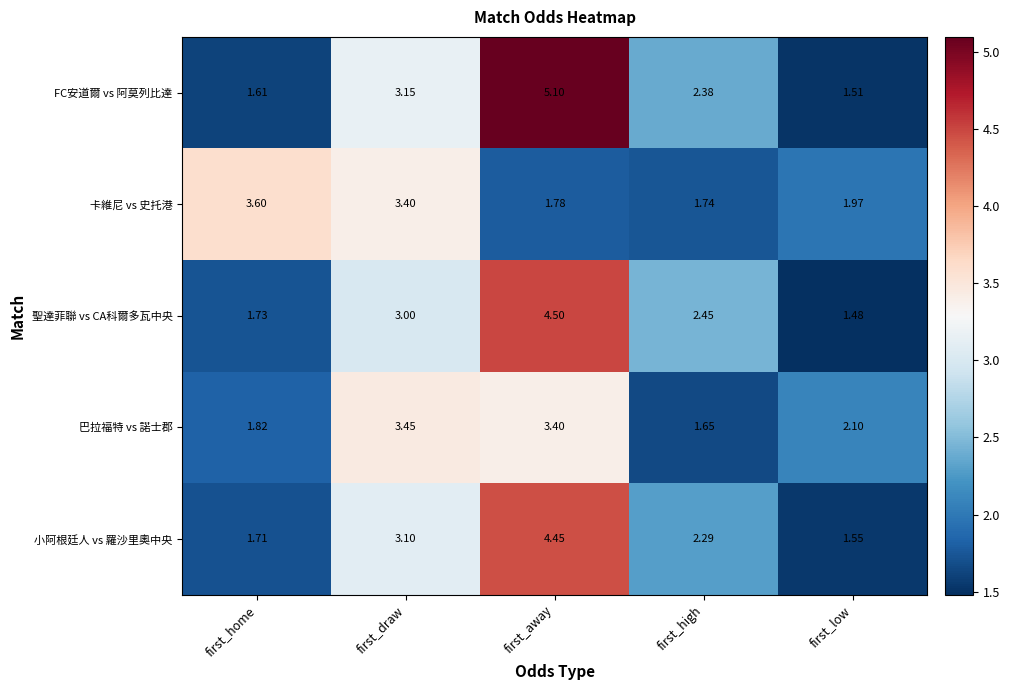

Count the number of categories in the chart.

5